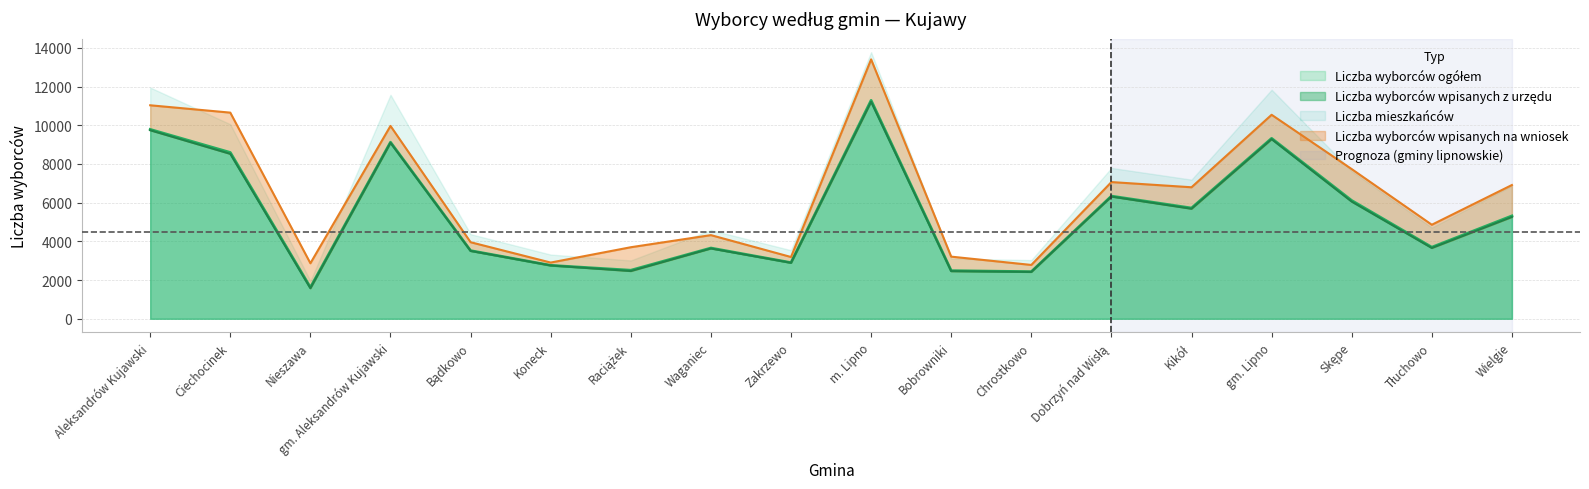

True or false: Liczba wyborców wpisanych z urzędu and Liczba mieszkańców cross at least once.

False